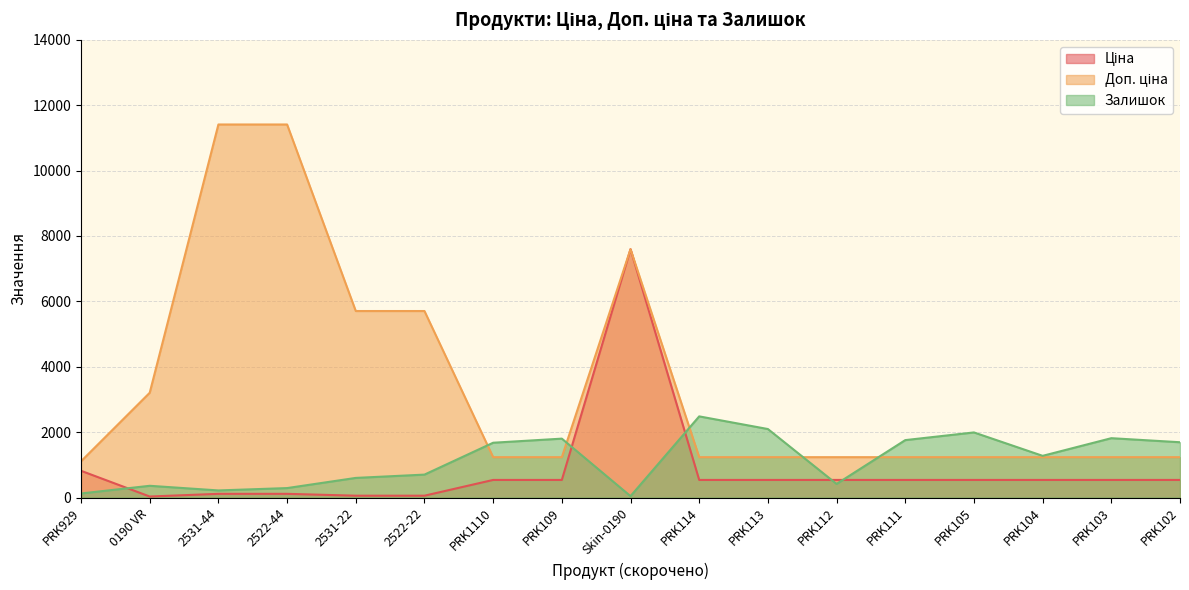

What is the label of the 6th point from the left?

2522-22